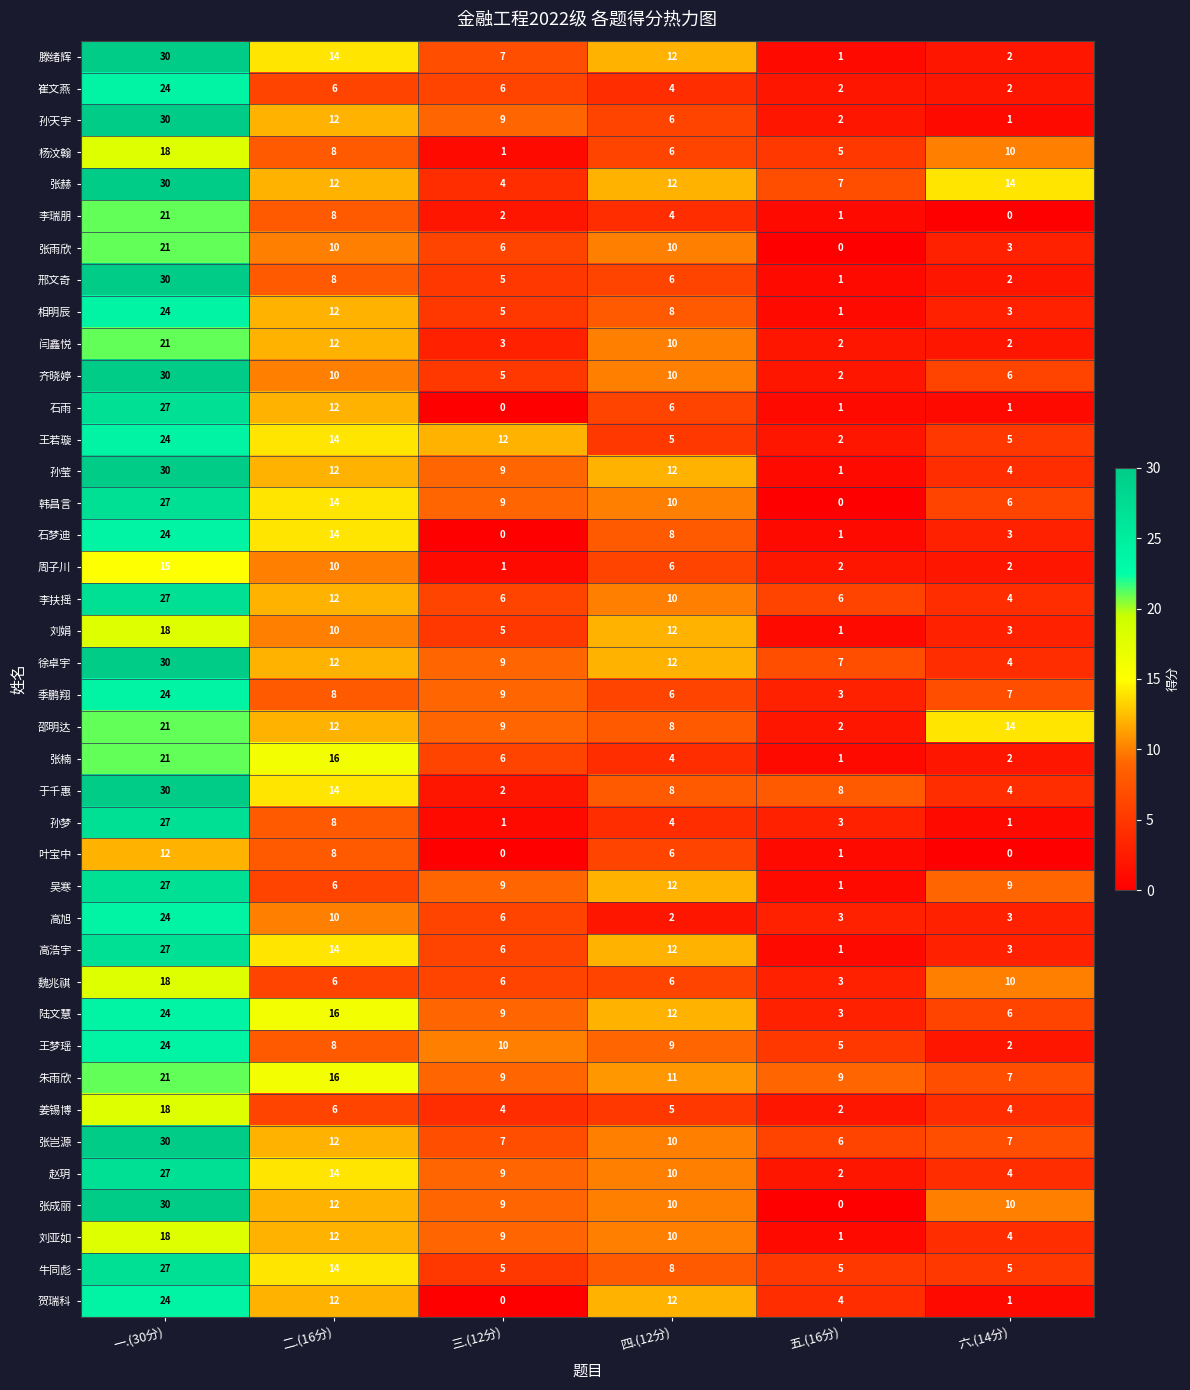

Count the number of data series in this chart.

40